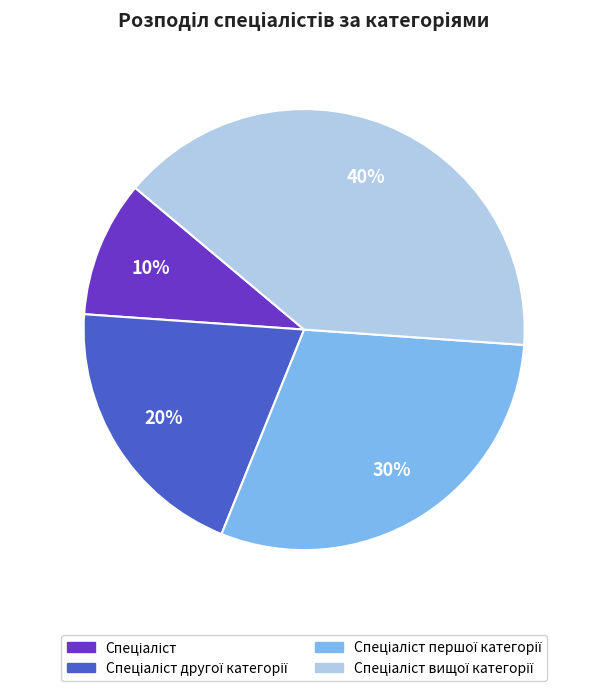

Does any single category account for the majority?

No